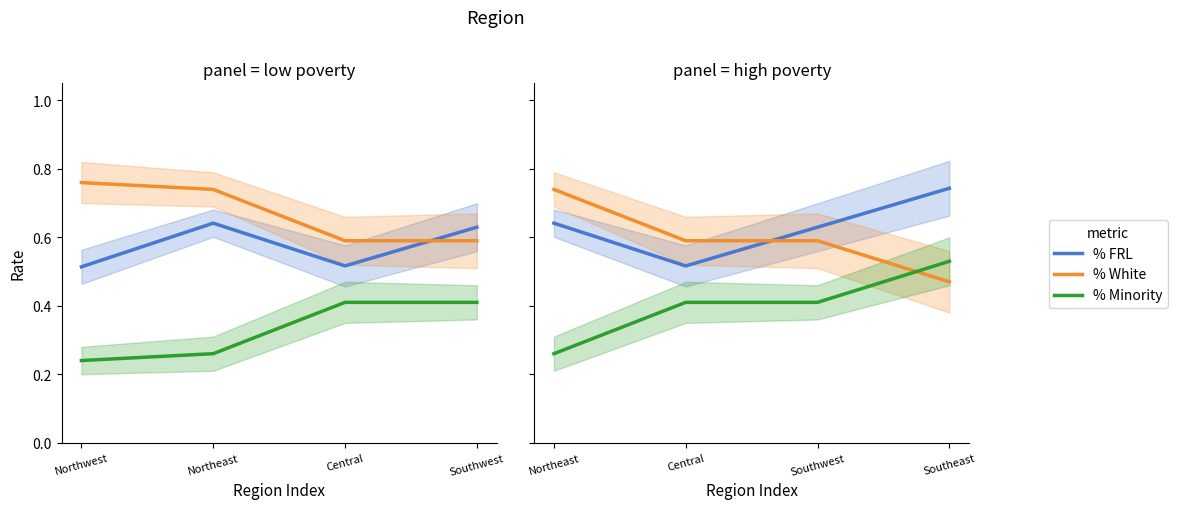

What are all the series names shown in the legend?

% FRL, % White, % Minority